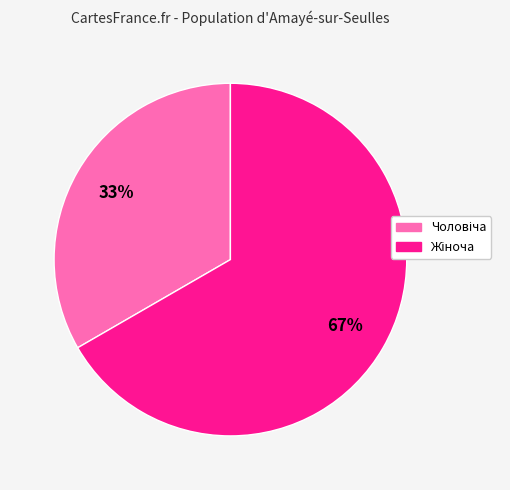

Is there any slice that represents more than half of the pie?

Yes